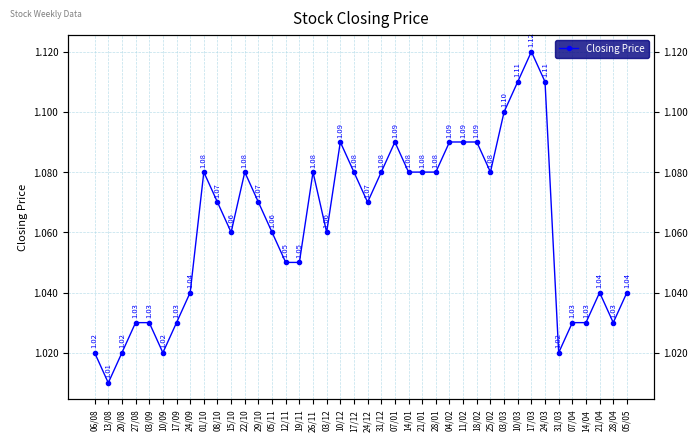

True or false: the data shows 1.8 at 11/02.

False